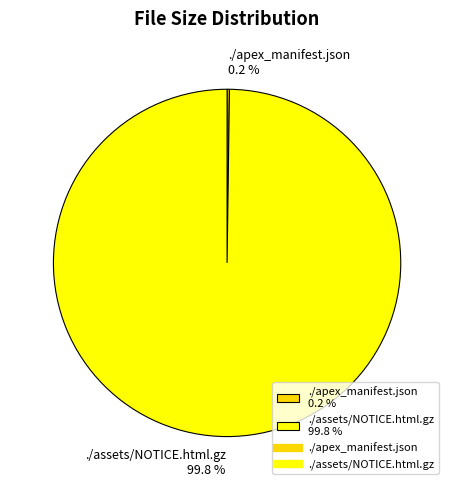

How much of the chart is everything except ./assets/NOTICE.html.gz 99.8 %?

0.2%